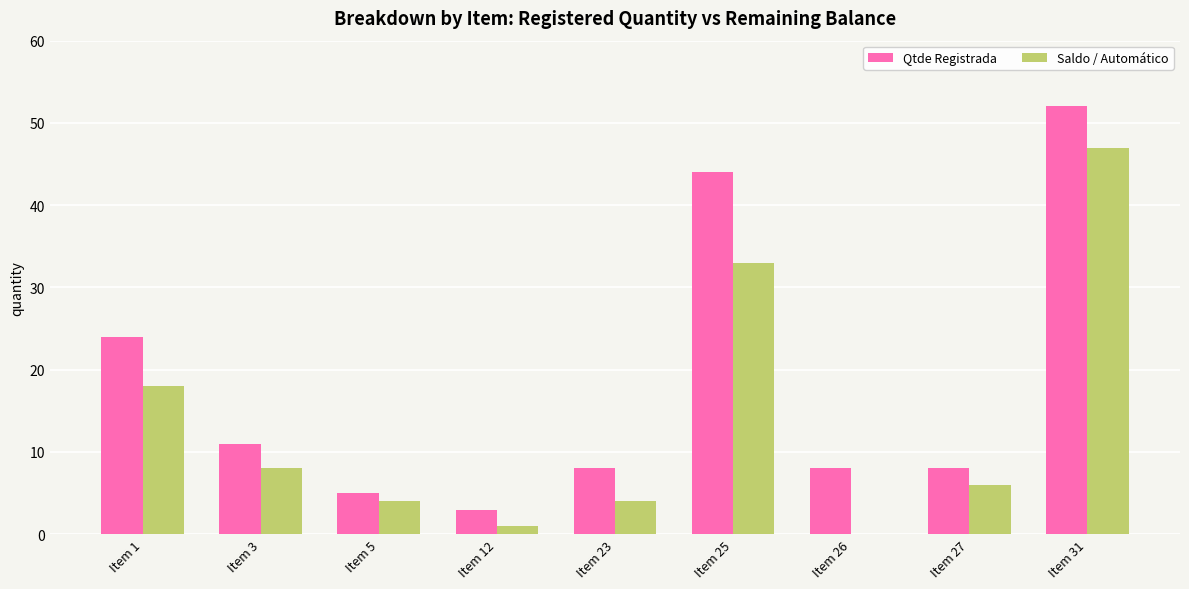

At which category is the sum across all series the highest?

Item 31